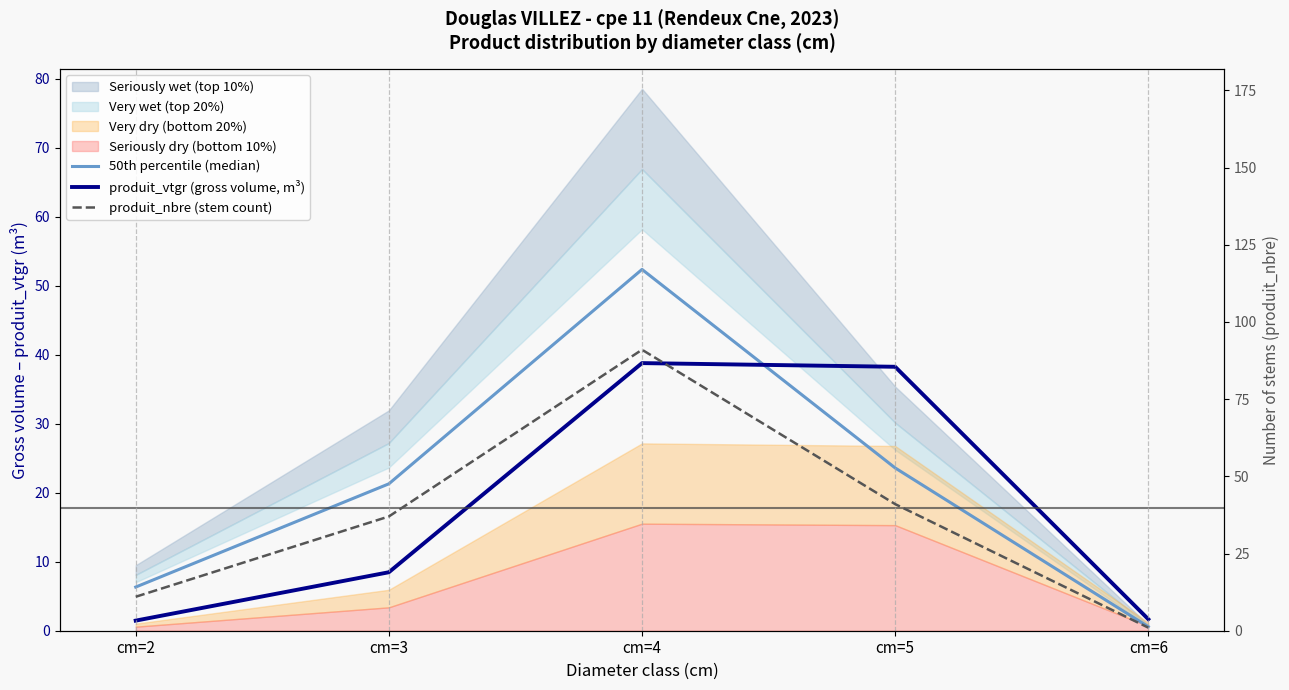

At which label does 50th percentile (median) first exceed 21?

cm=3